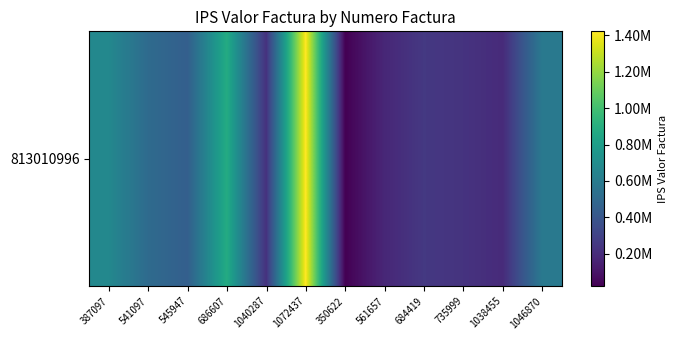

Is it true that the value at 545947 is 722444?

False